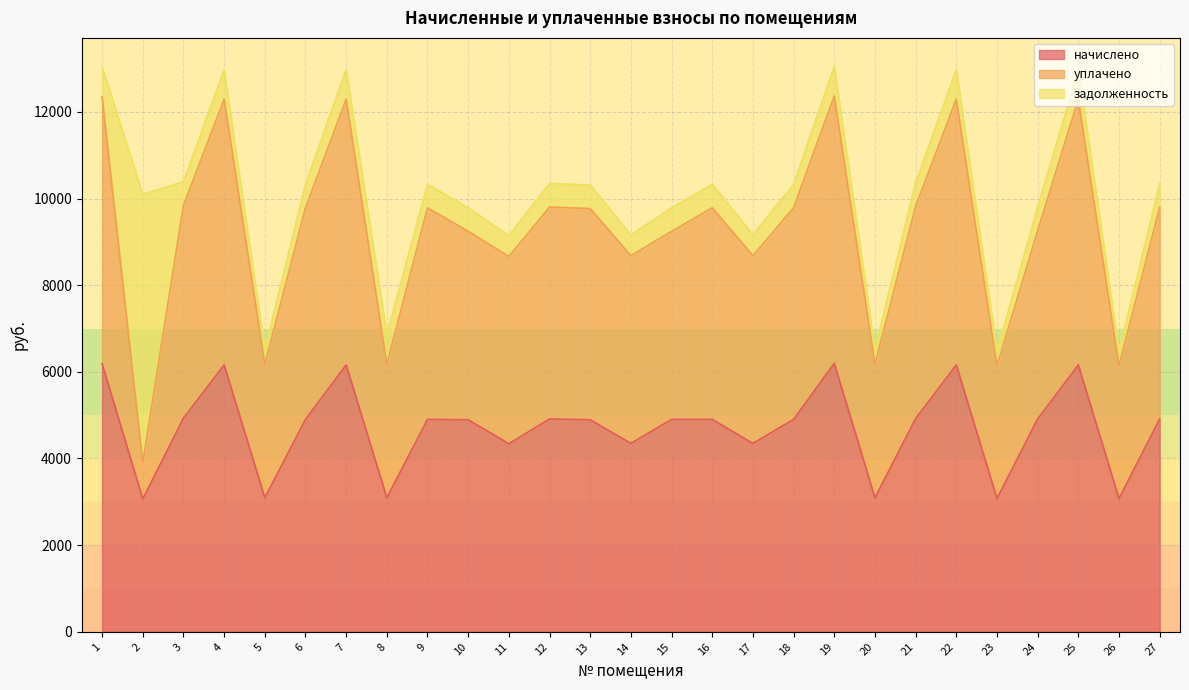

How many values in the уплачено series are below 9785?

13